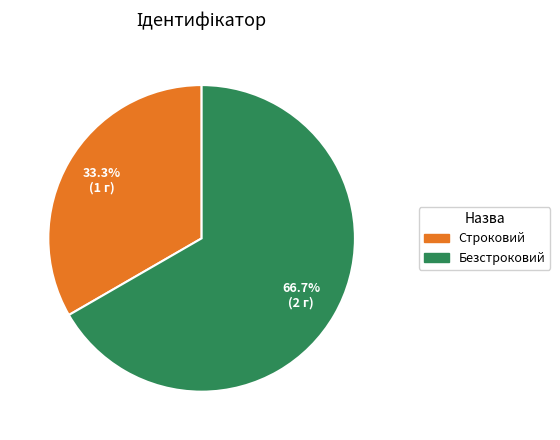

To the nearest percent, what is the average slice percentage?

50%